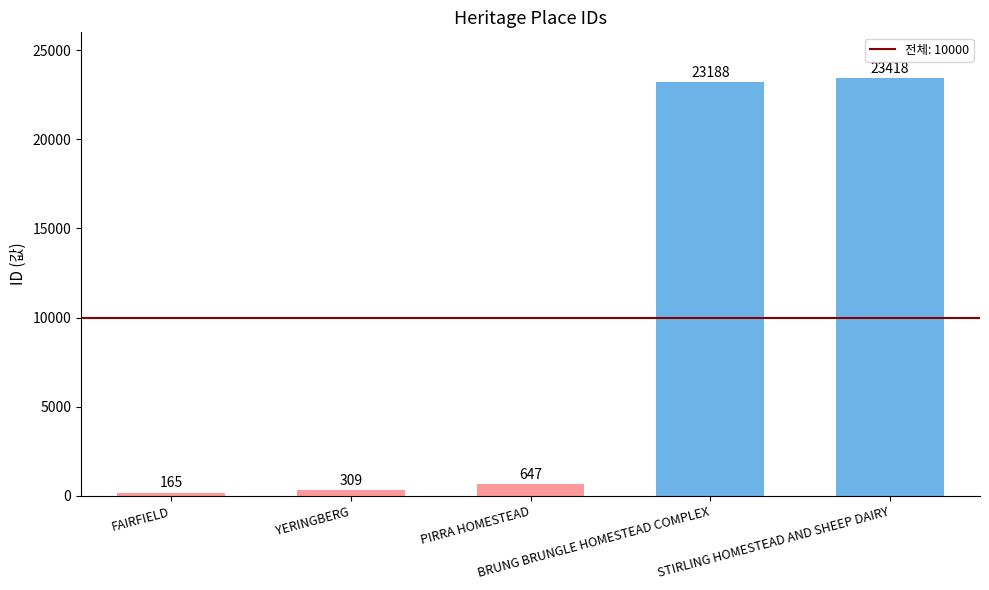

Count the number of data series in this chart.

1